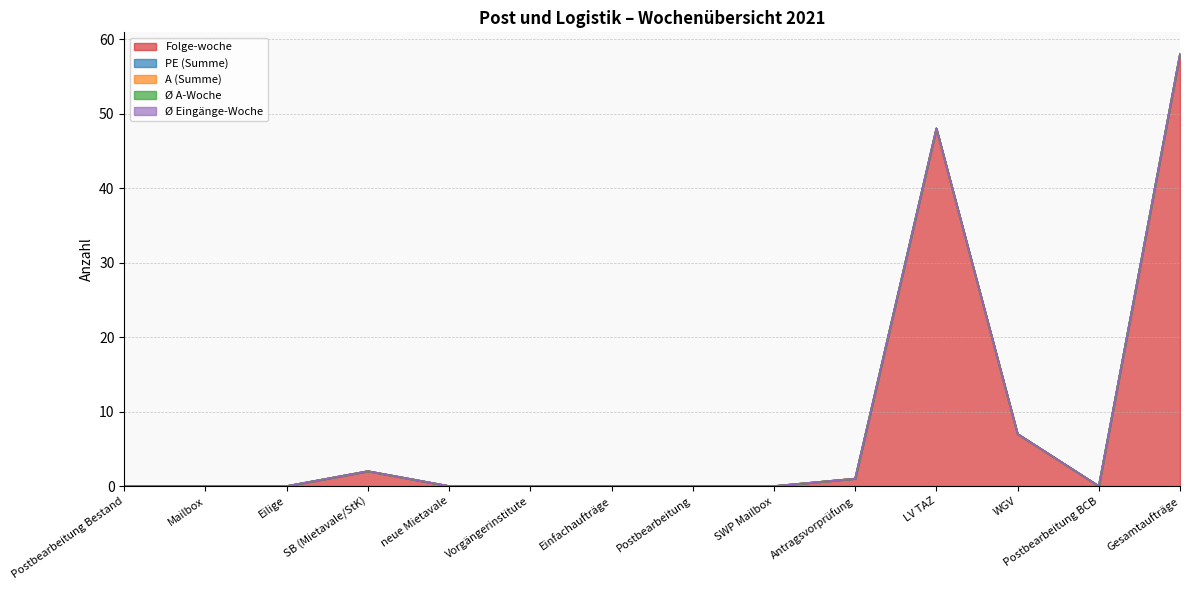

What is the label of the 9th point from the left?

SWP Mailbox